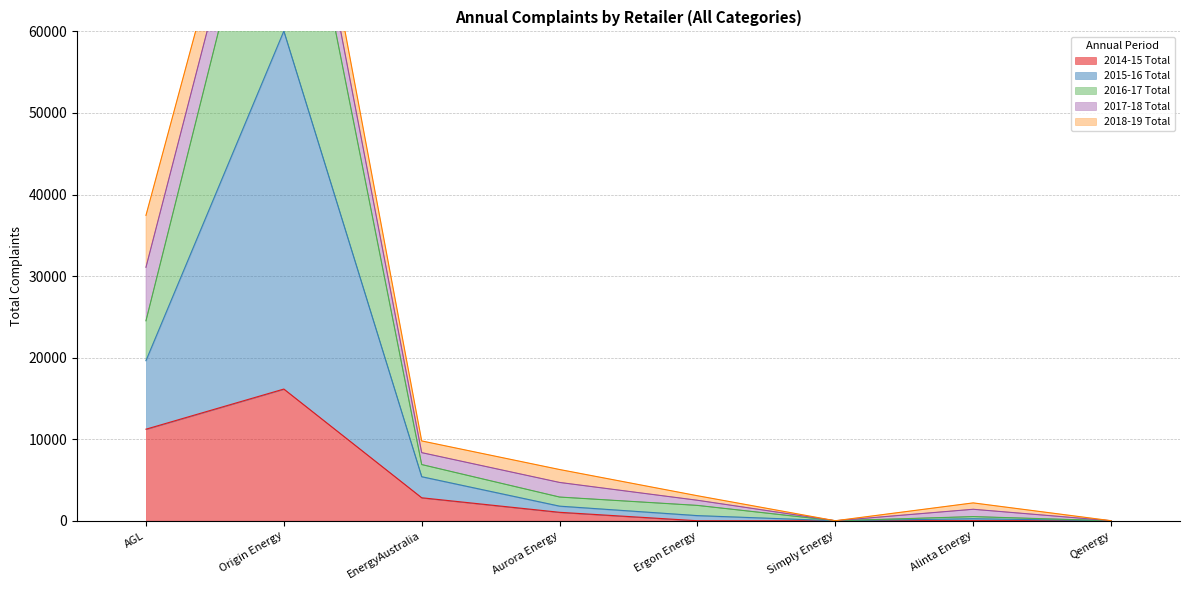

The value of 2014-15 Total at Qenergy is 0. True or false?

True